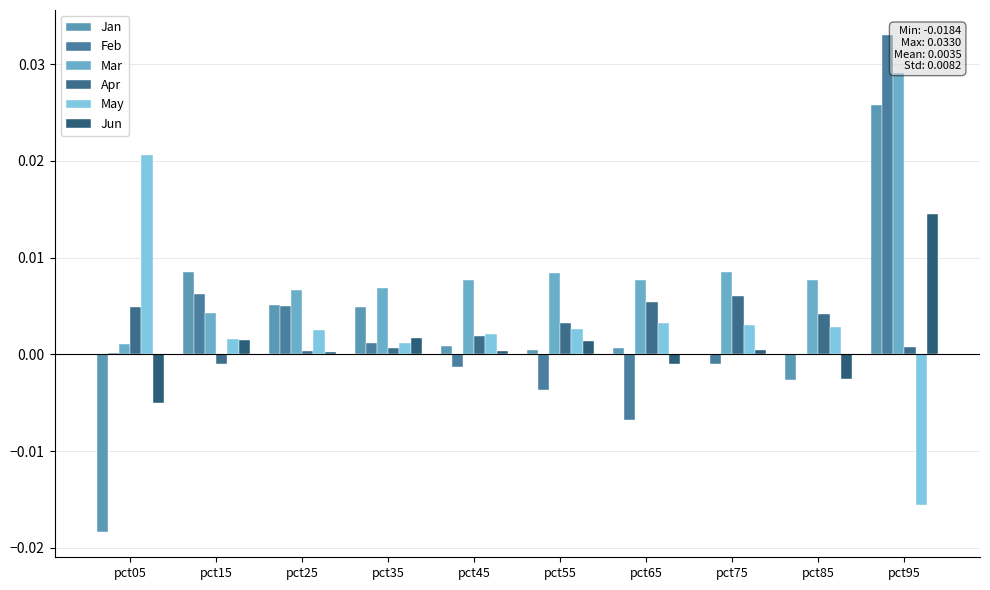

Rank the series at pct45 from highest to lowest value.

Mar, May, Apr, Jan, Jun, Feb